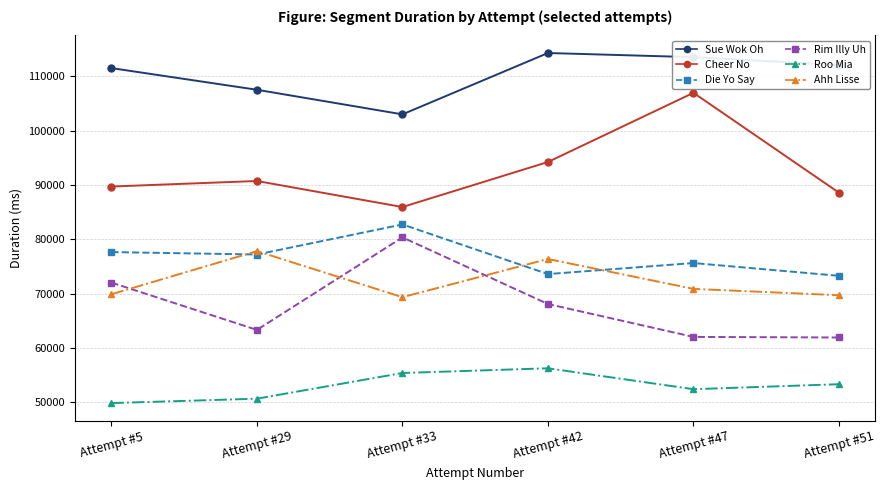

What is the sum of the Sue Wok Oh values at Attempt #33 and Attempt #42?

217228